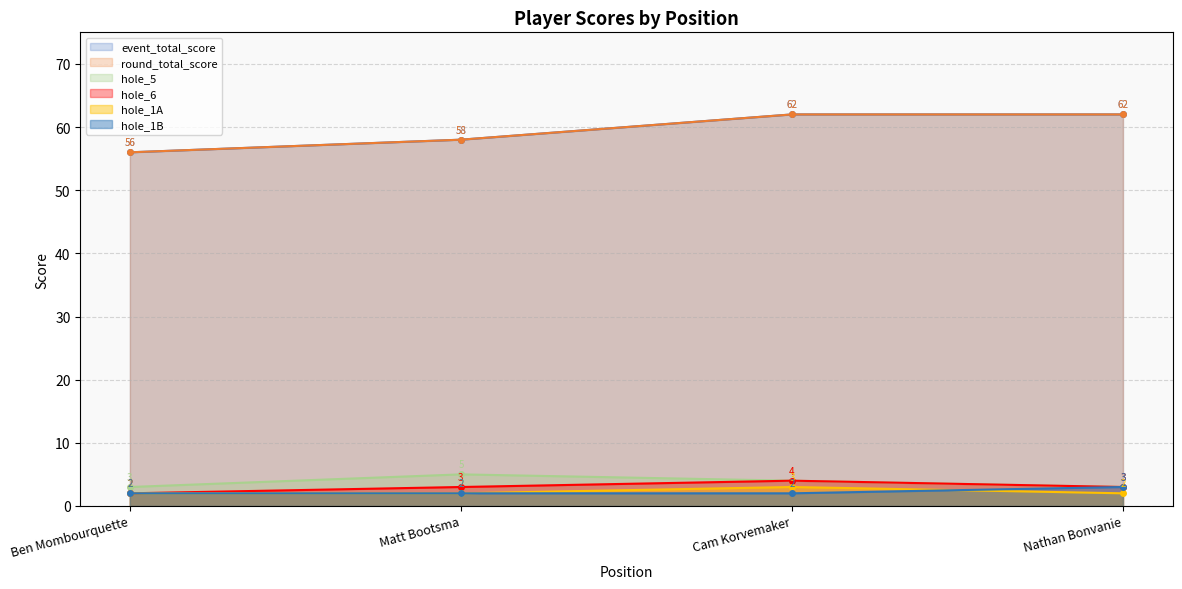

What is the difference between the highest and lowest values at Cam Korvemaker?

60